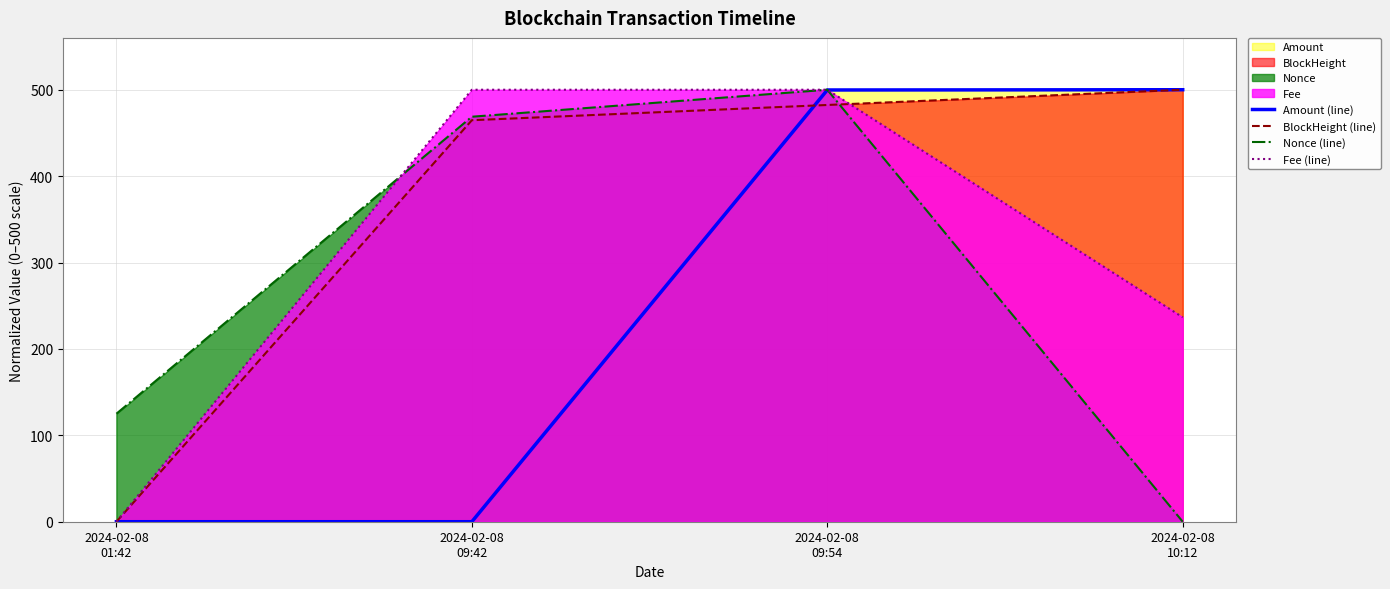

How many lines are shown in the chart?

4